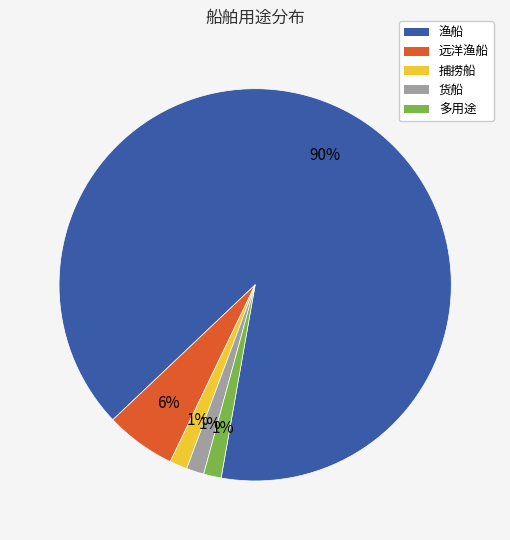

Does 渔船 represent more than half of the total?

Yes